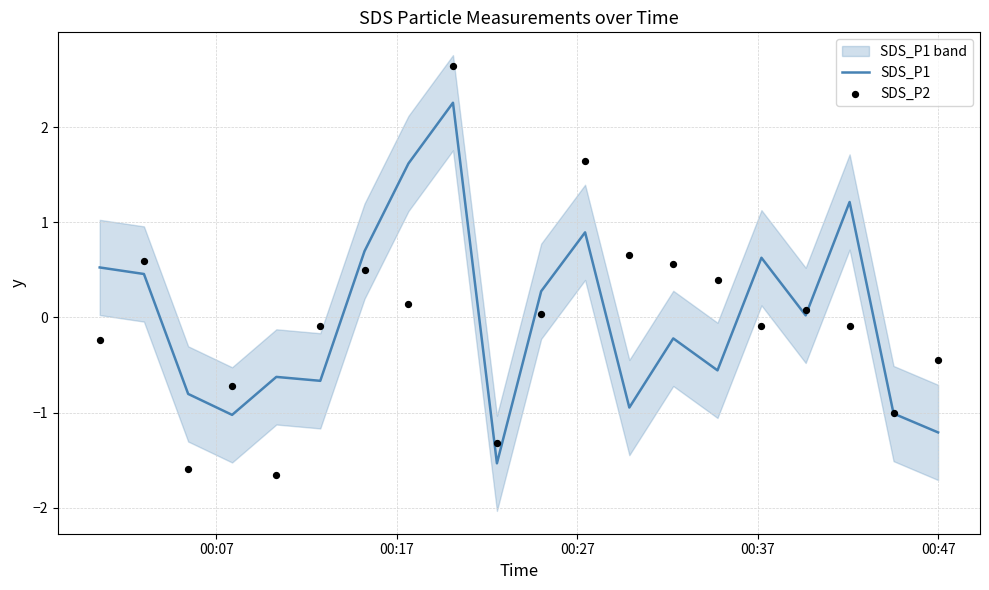

Which series reaches the maximum Y coordinate?

SDS_P2